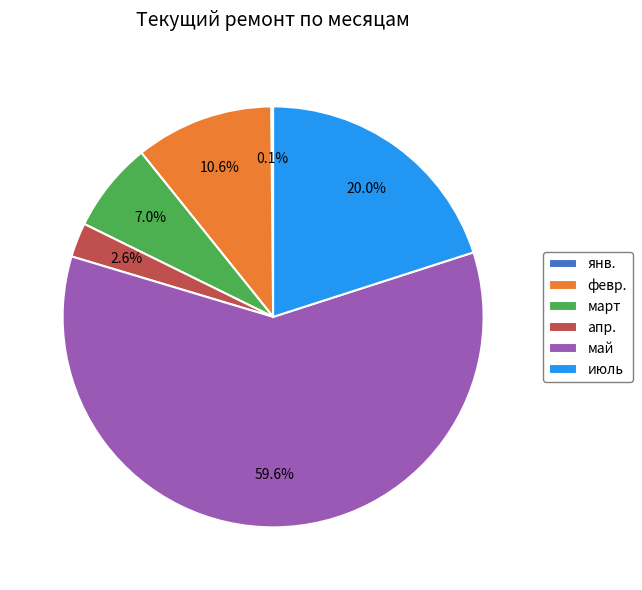

What portion of the pie excludes апр.?

97.4%